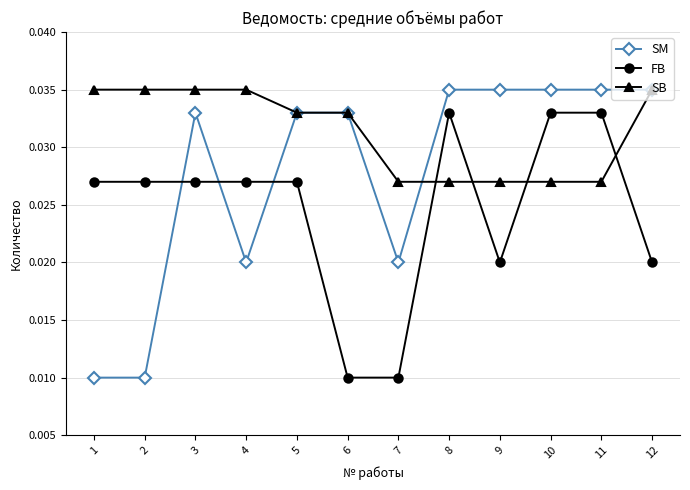

Between 6 and 11, which series saw the biggest shift?

FB